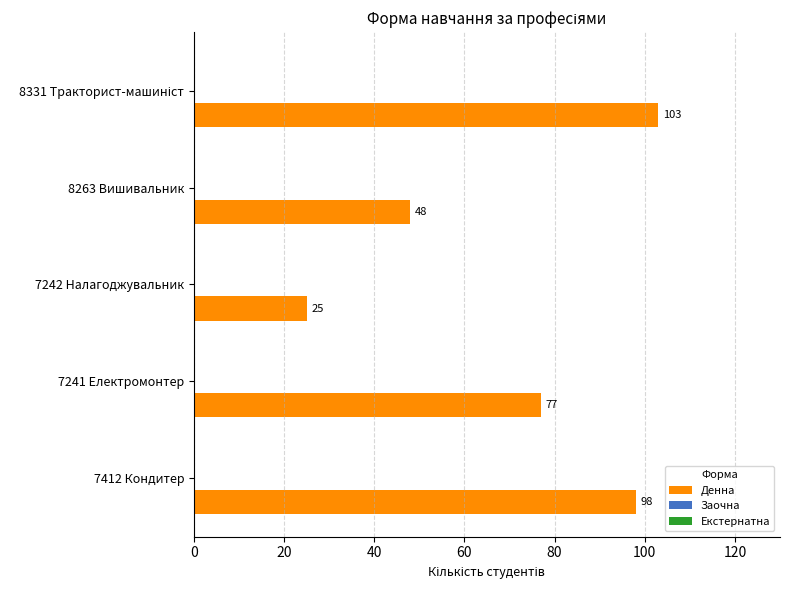

What is the change in value from 7412 Кондитер to 7242 Налагоджувальник?

-73